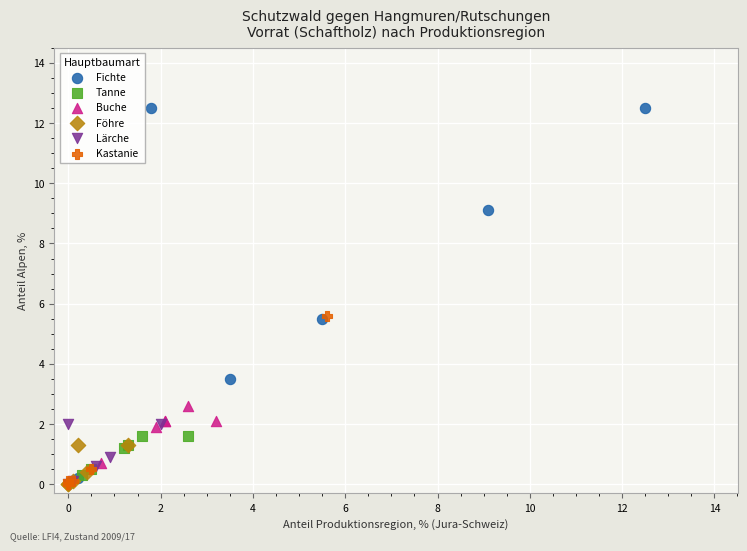

Which series contains the highest Y value?

Fichte